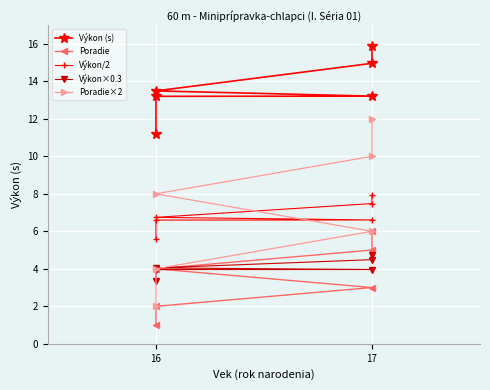

Rank the series by their maximum value, from lowest to highest.

Výkon×0.3, Poradie, Výkon/2, Poradie×2, Výkon (s)